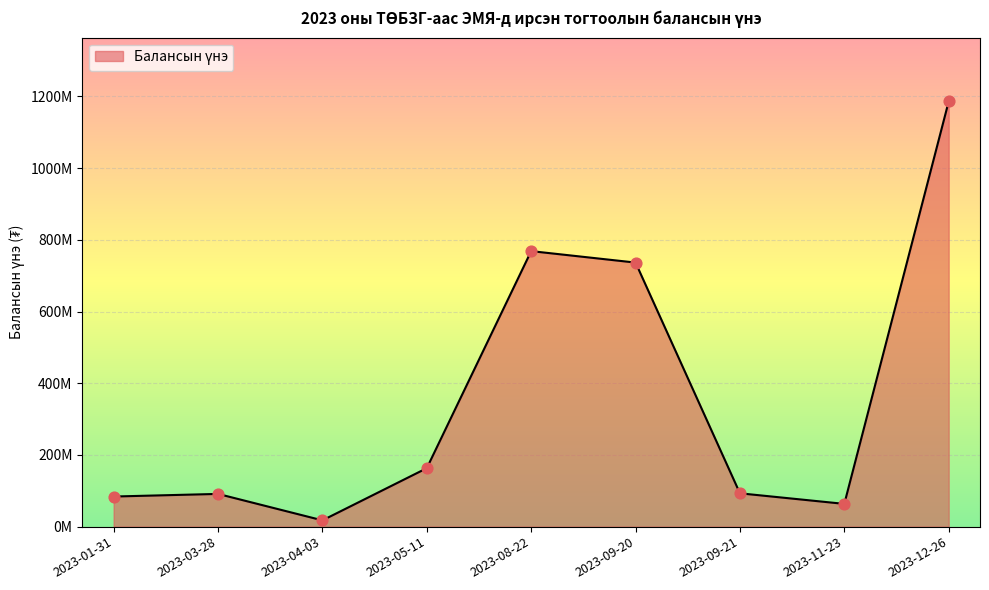

What is the change in value from 2023-01-31 to 2023-04-03?

-66454545.5